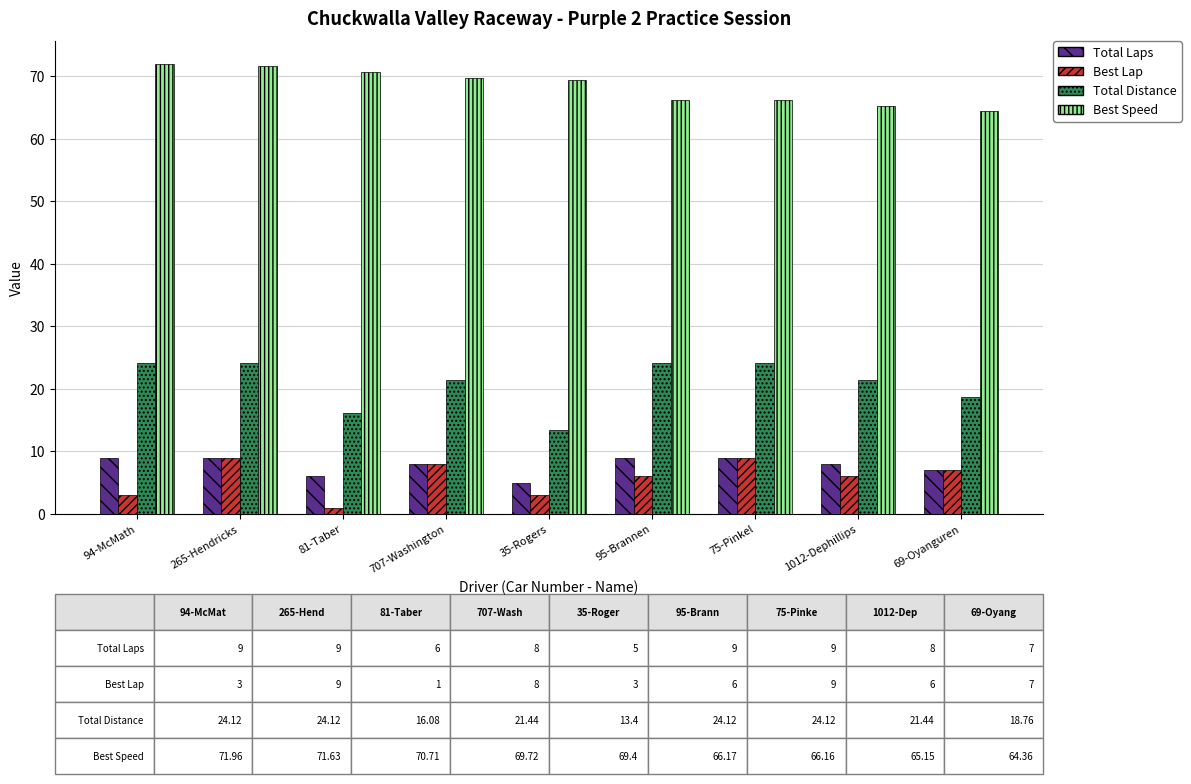

The Total Distance series shows 20.5 at 35-Rogers. True or false?

False